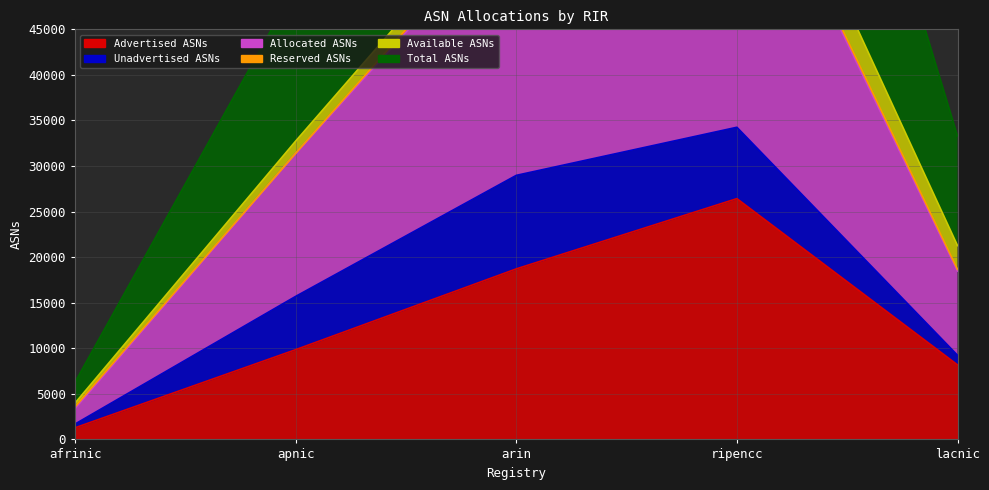

What is the spread (max minus min) of values at ripencc?

86724